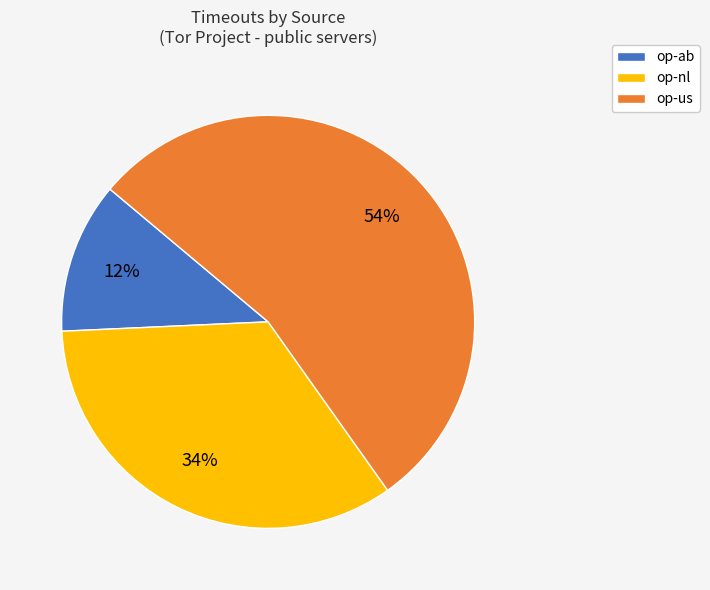

The op-nl slice represents 23% of the pie. True or false?

False